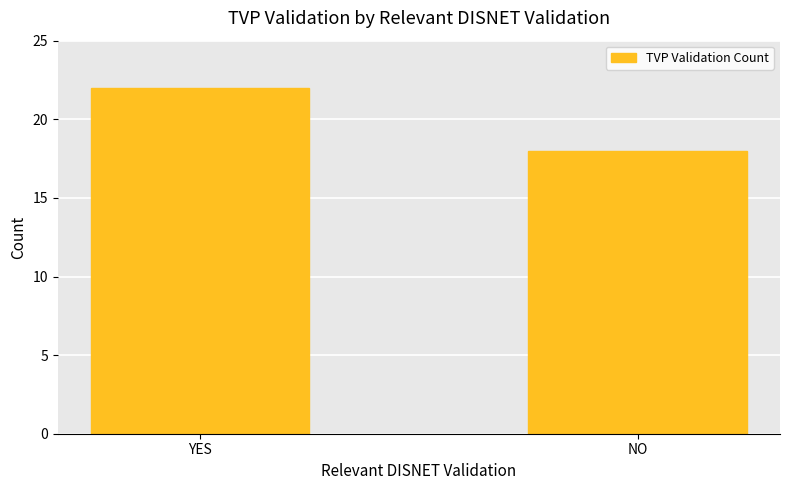

Reading left to right, transcribe all the data shown in this chart.

YES=22	NO=18